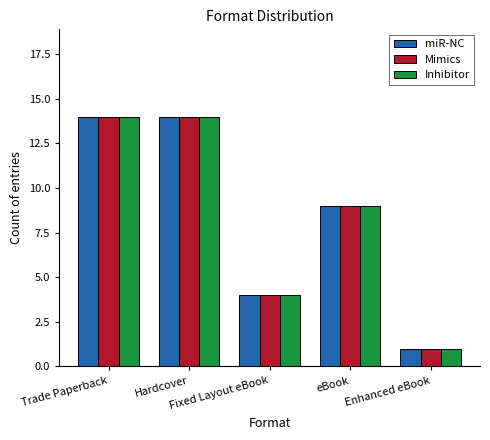

The value of miR-NC at Trade Paperback is 7. True or false?

False